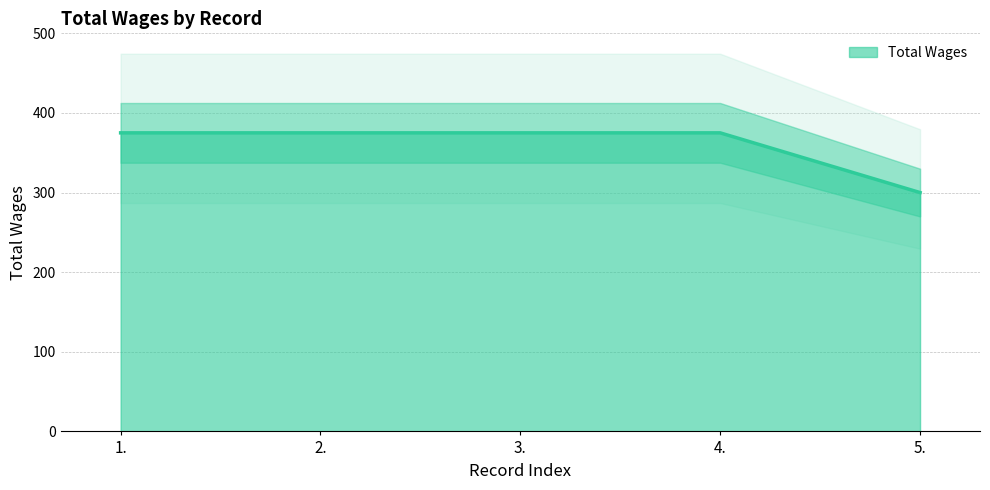

Reading right to left, list all the values displayed in this chart.

5.=300	4.=375	3.=375	2.=375	1.=375